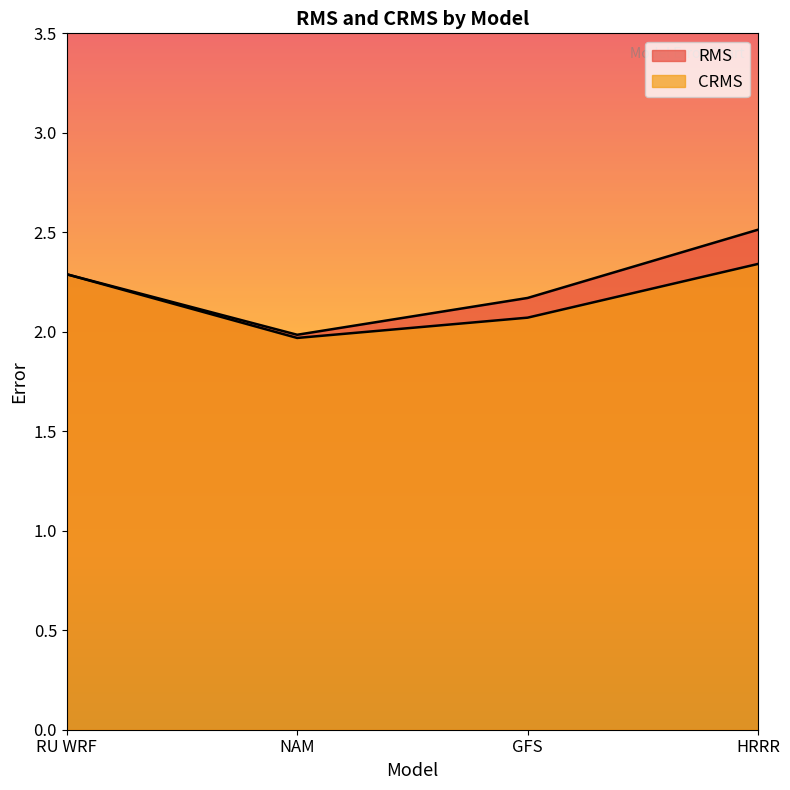

True or false: CRMS and RMS intersect in this chart.

False